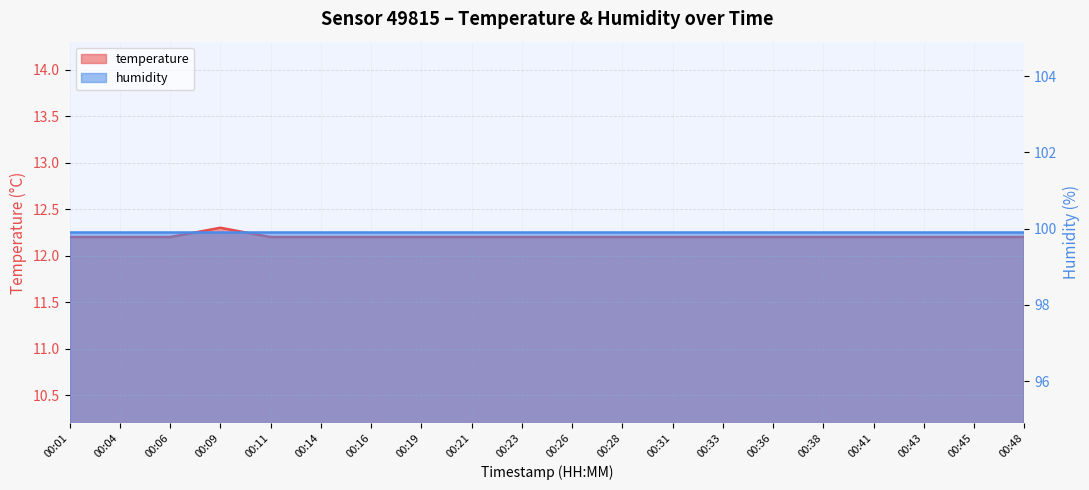

Which has a higher value, 00:16 or 00:23?

00:16